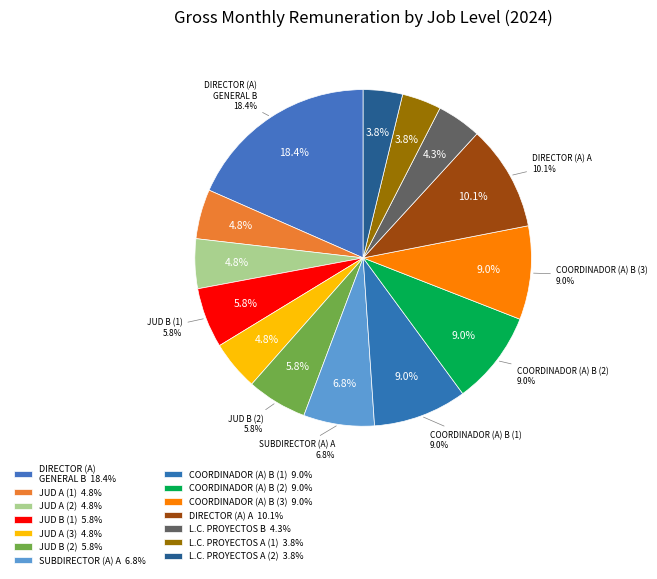

What is the smallest slice in the pie chart?

LIDER COORDINADOR (A) DE PROYECTOS A (1)